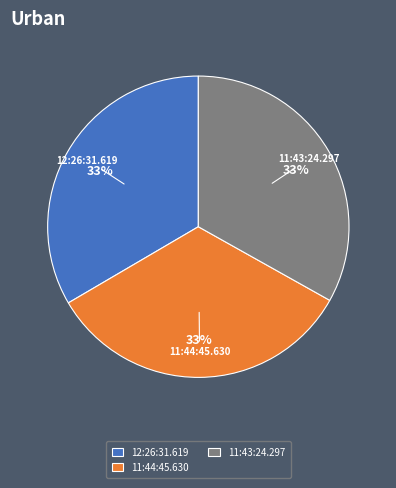

To the nearest percent, what percentage of the pie is 11:43:24.297?

33%